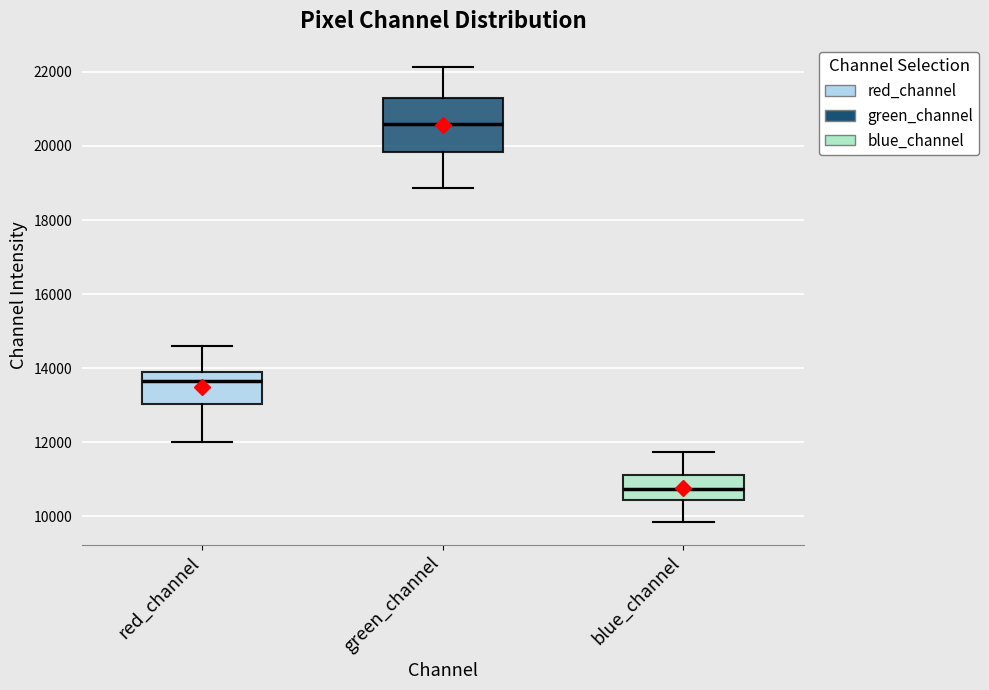

Which box's median line is the lowest?

blue_channel